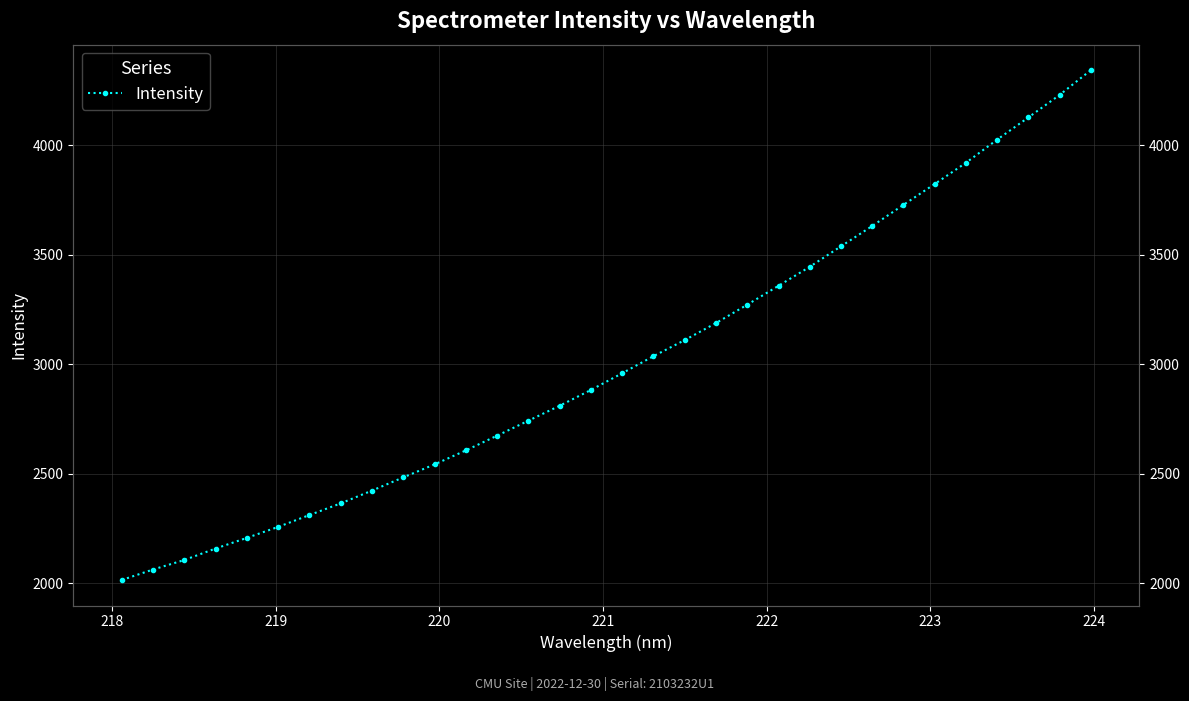

The value at 225 is 1473.6. True or false?

False